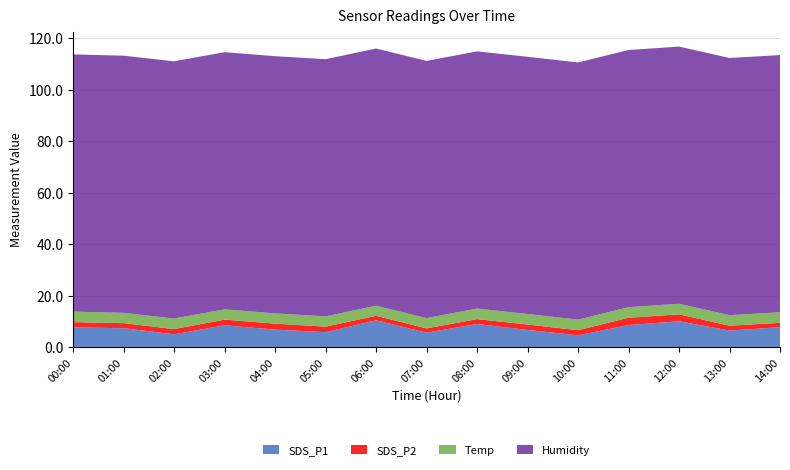

Reading left to right, transcribe all the data shown in this chart.

SDS_P1: 7.7	7.3	5.0	8.5	6.8	5.8	10.4	5.6	9.0	6.7	4.6	8.6	10.0	6.4	7.7
SDS_P2: 2.0	2.0	2.0	2.2	2.3	2.1	1.8	1.7	1.9	2.1	2.0	2.8	2.7	1.9	1.7
Temp: 4.1	4.0	4.1	4.0	4.0	4.0	3.9	4.0	4.1	4.1	4.1	4.1	4.1	4.1	4.1
Humidity: 99.9	99.9	99.9	99.9	99.9	99.9	99.9	99.9	99.9	99.9	99.9	99.9	99.9	99.9	99.9